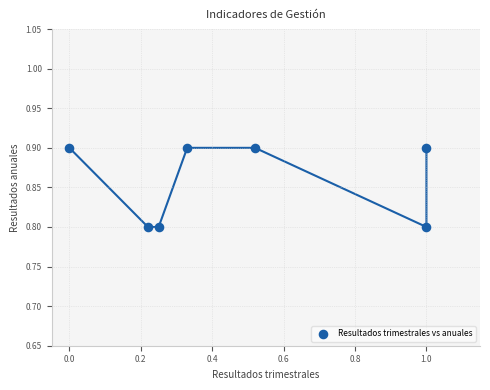

What is the average Y value?

0.9